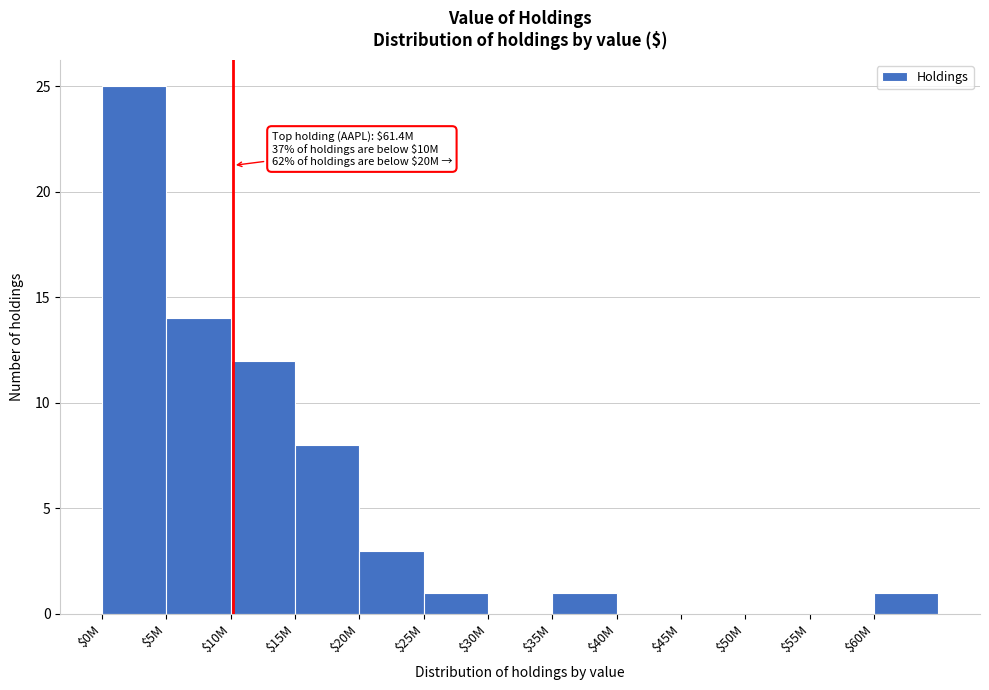

True or false: the data shows 5 at $0M.

False